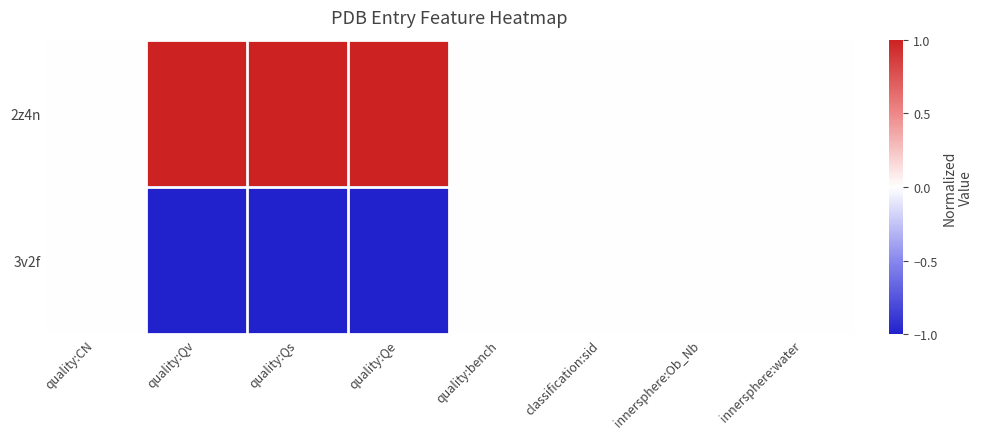

Which label corresponds to the smallest value in the chart?

quality:Qv